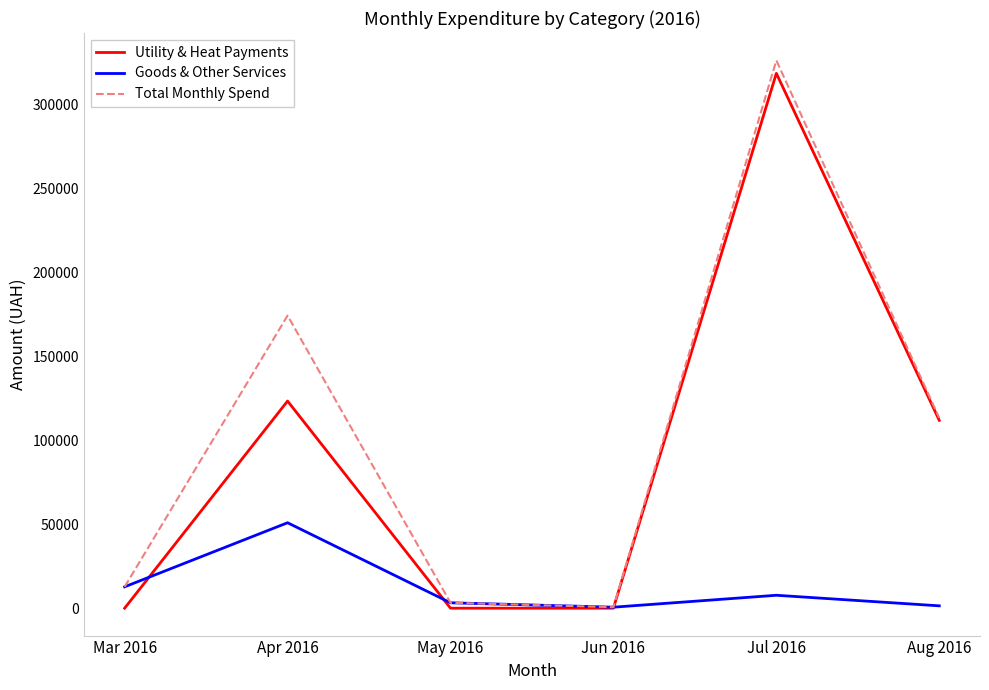

What is the maximum value for Goods & Other Services?

50942.9